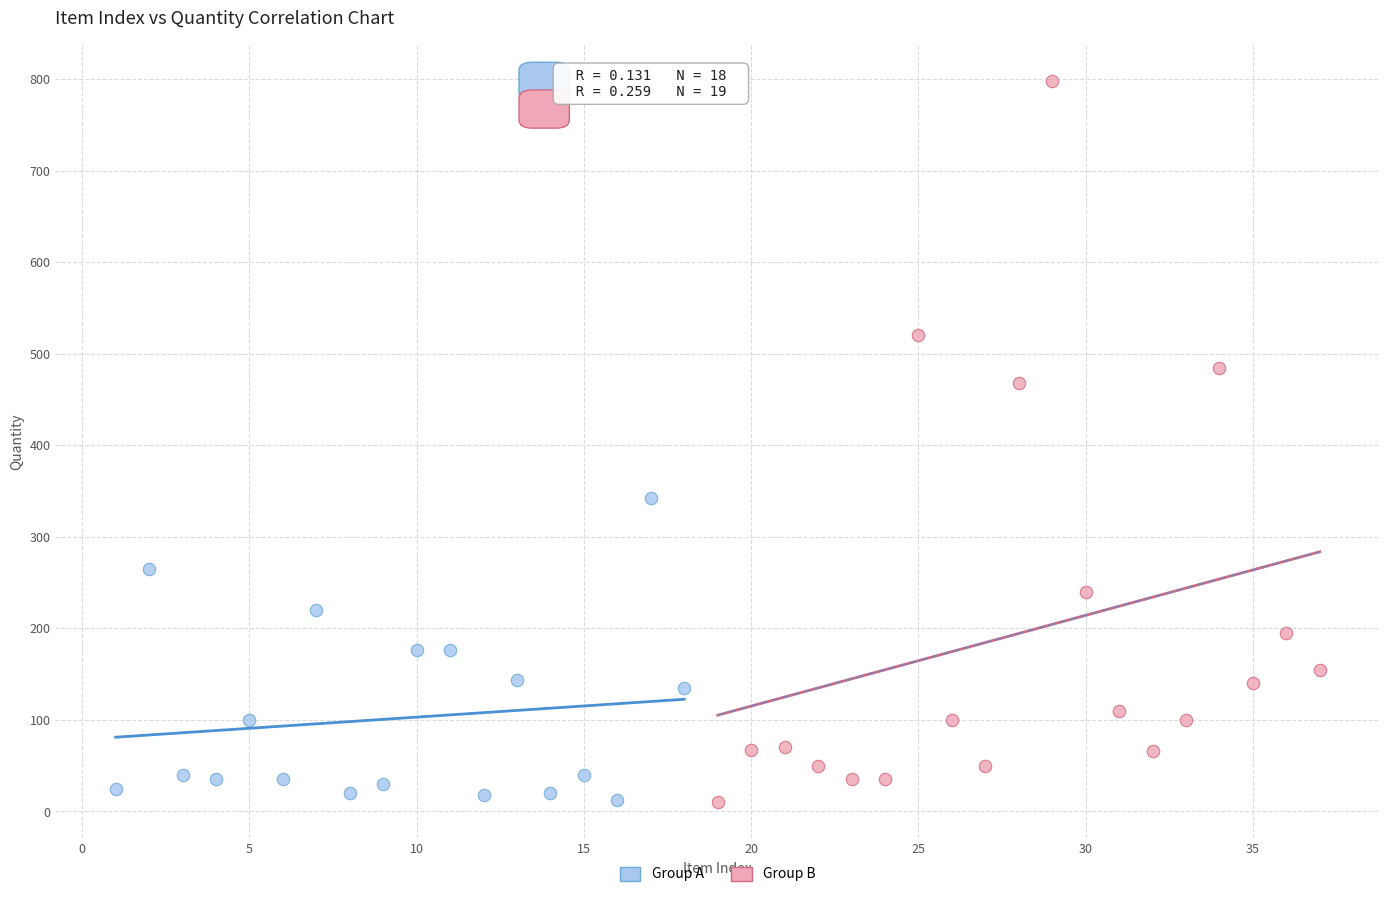

Which series contains the highest Y value?

Group B